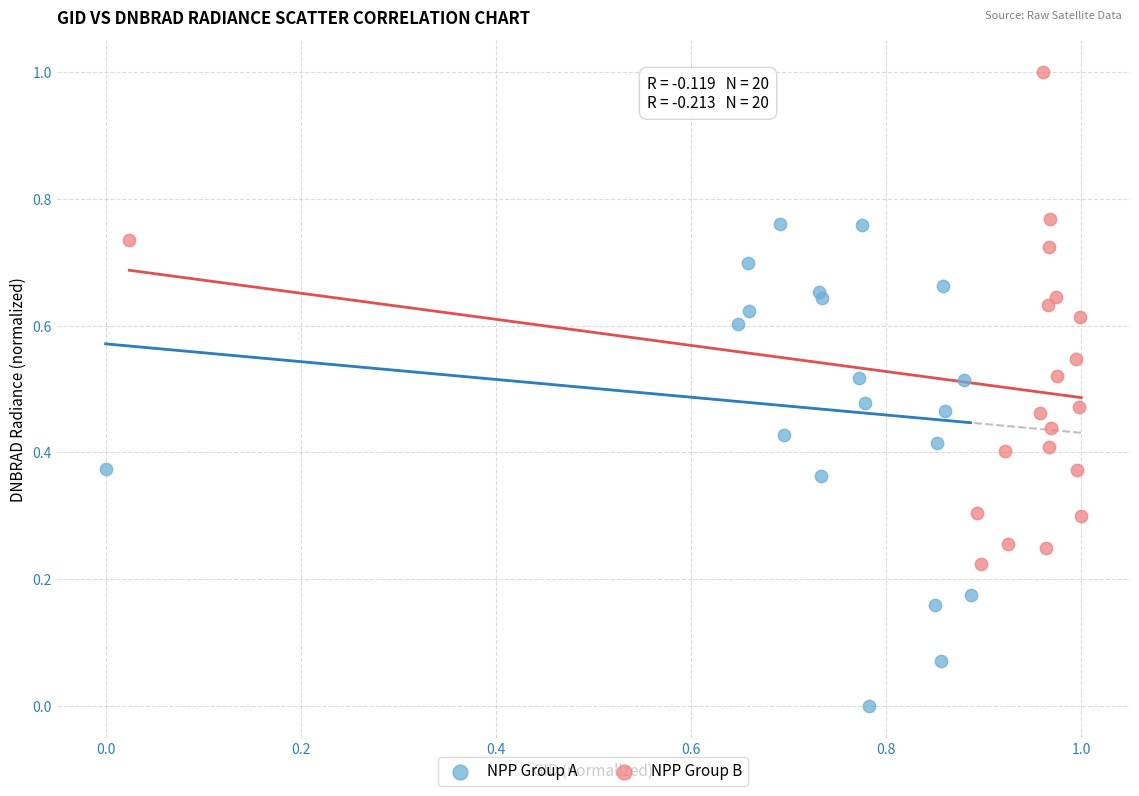

Which series contains the highest Y value?

NPP Group B